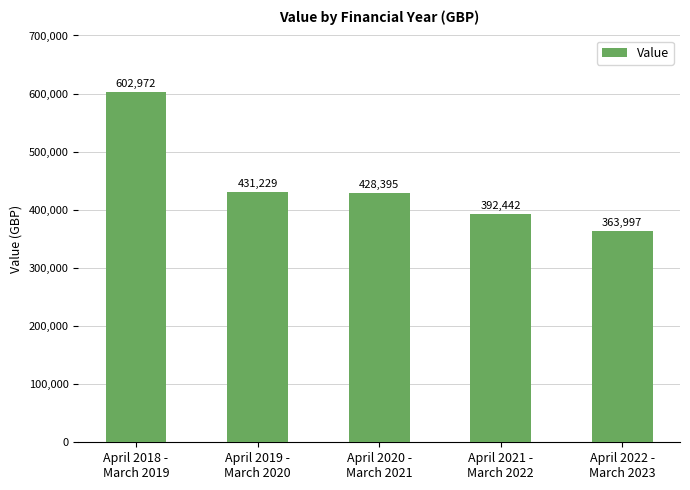

Rank the categories by value from highest to lowest.

April 2018 -
March 2019, April 2019 -
March 2020, April 2020 -
March 2021, April 2021 -
March 2022, April 2022 -
March 2023